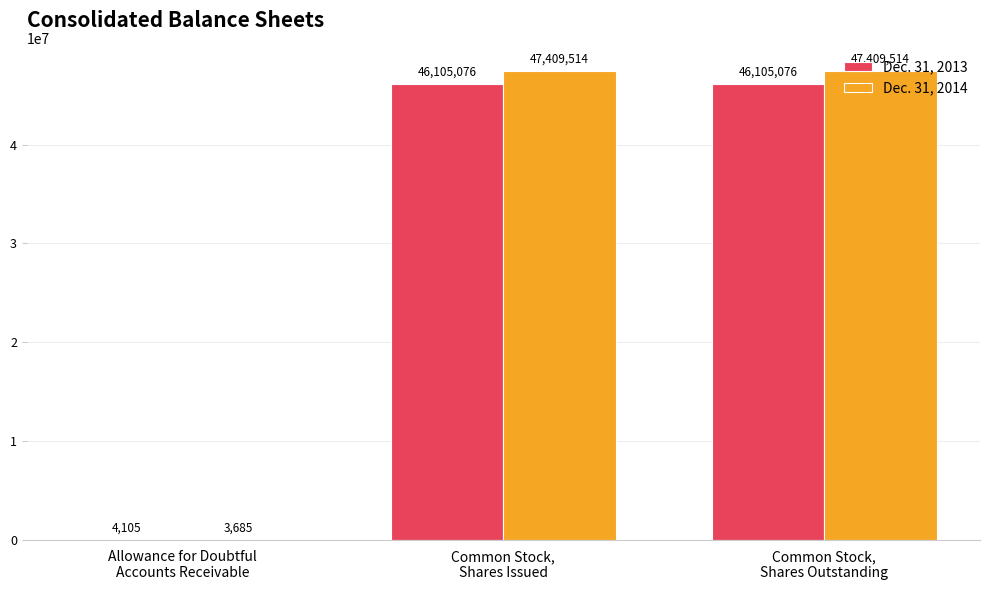

What is the difference between the Dec. 31, 2013 values at Common Stock,
Shares Issued and Allowance for Doubtful
Accounts Receivable?

46100971